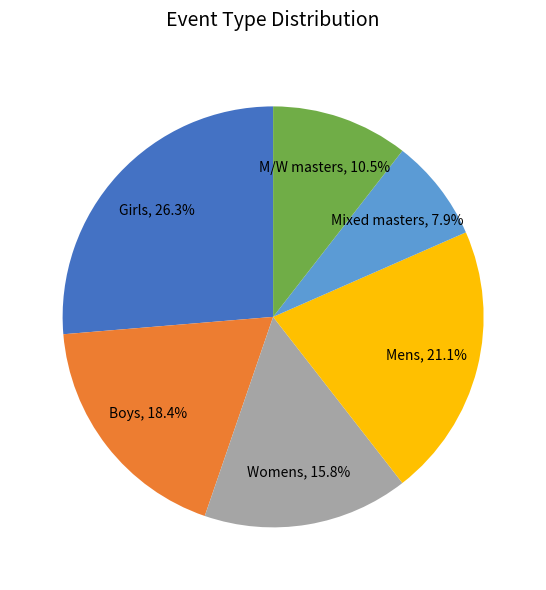

To the nearest percent, what is the average slice percentage?

17%